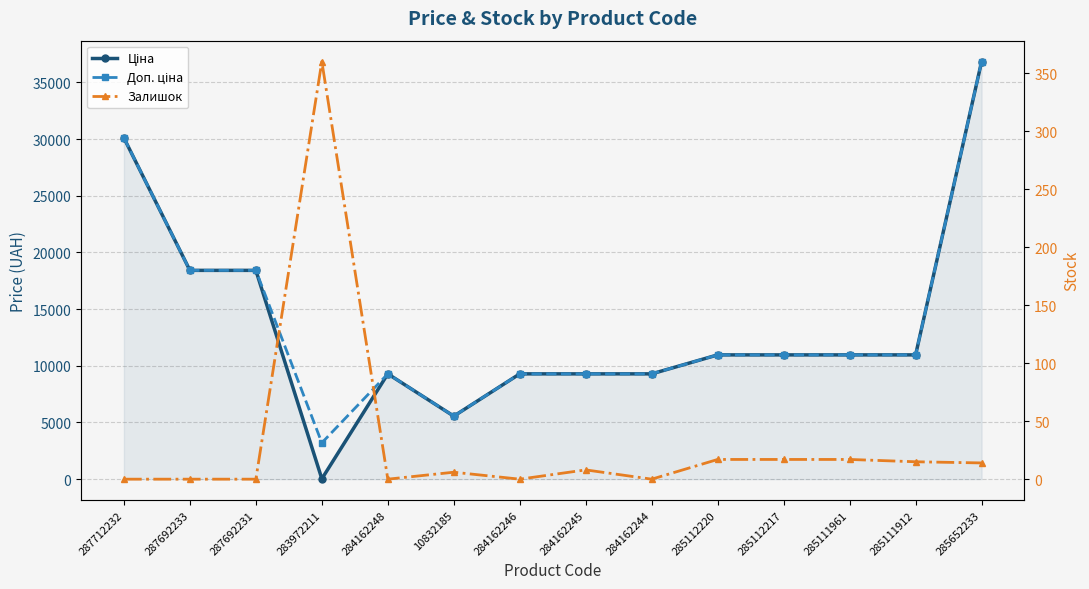

Where does the Залишок series first go above 8?

283972211